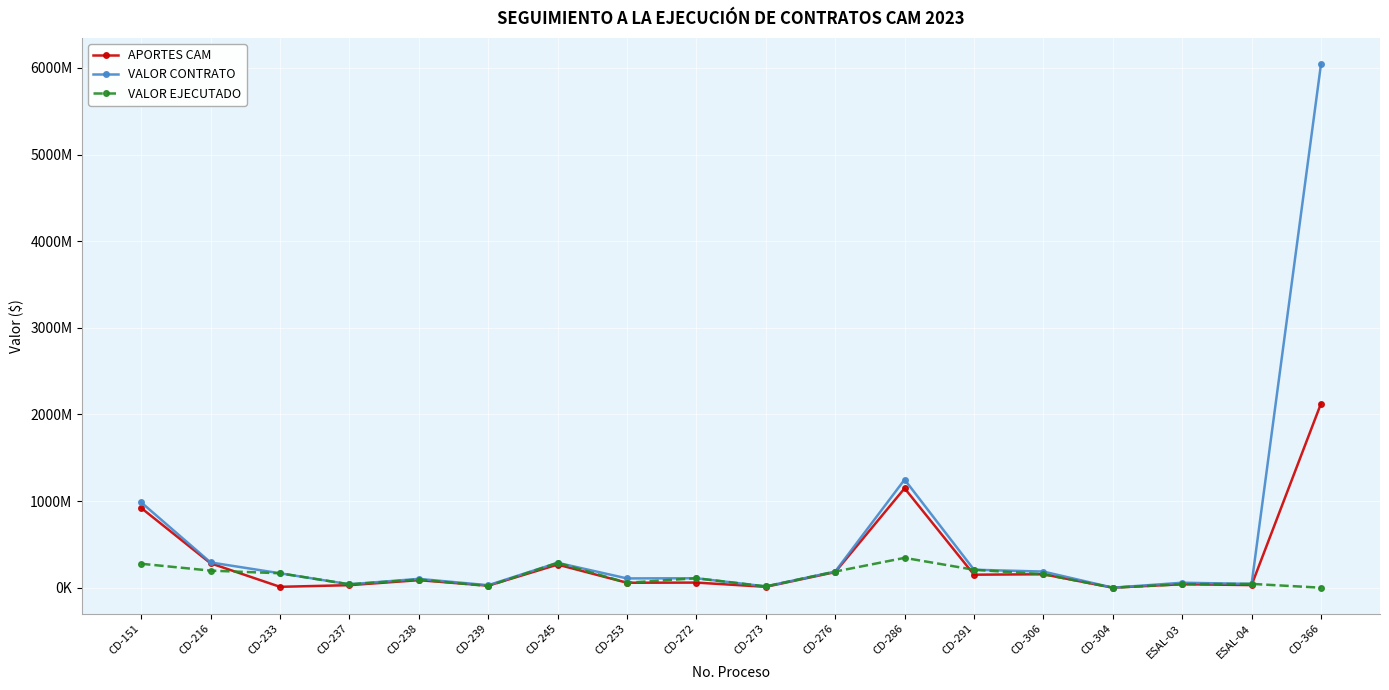

At which category is the sum across all series the highest?

CD-366